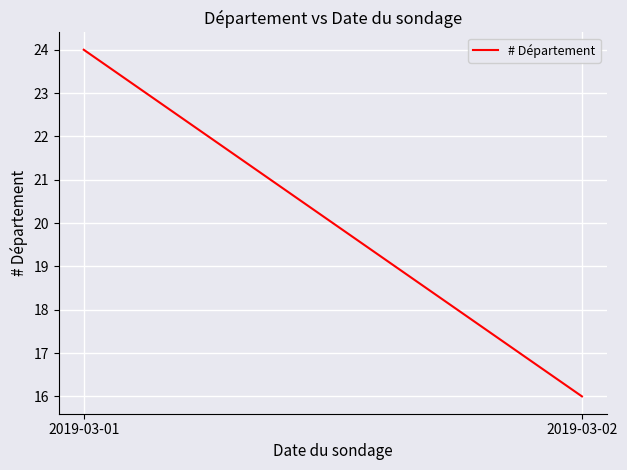

How many data points are less than 24?

1